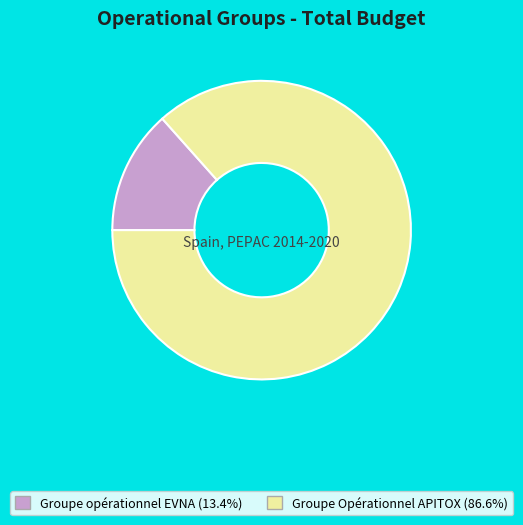

Does Groupe Opérationnel APITOX account for over 50% of the chart?

Yes